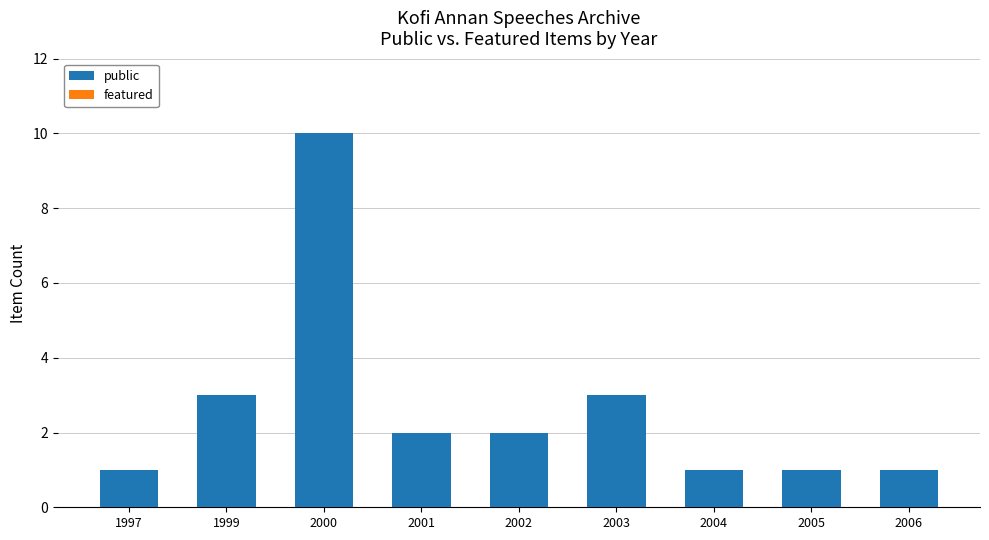

What is the change in value from 1997 to 1999?

+2